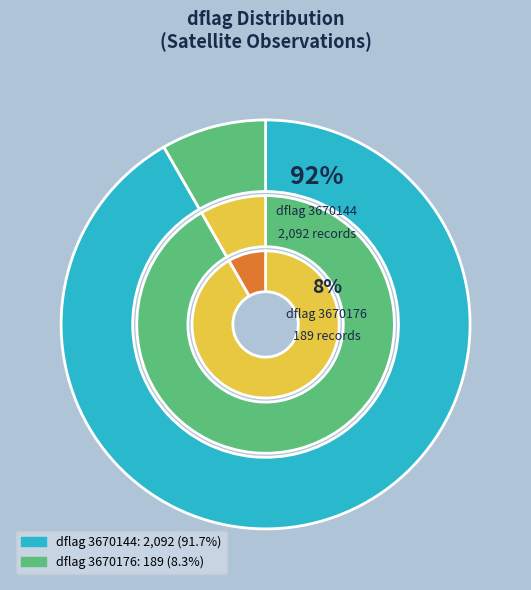

Is there any slice that represents more than half of the pie?

Yes